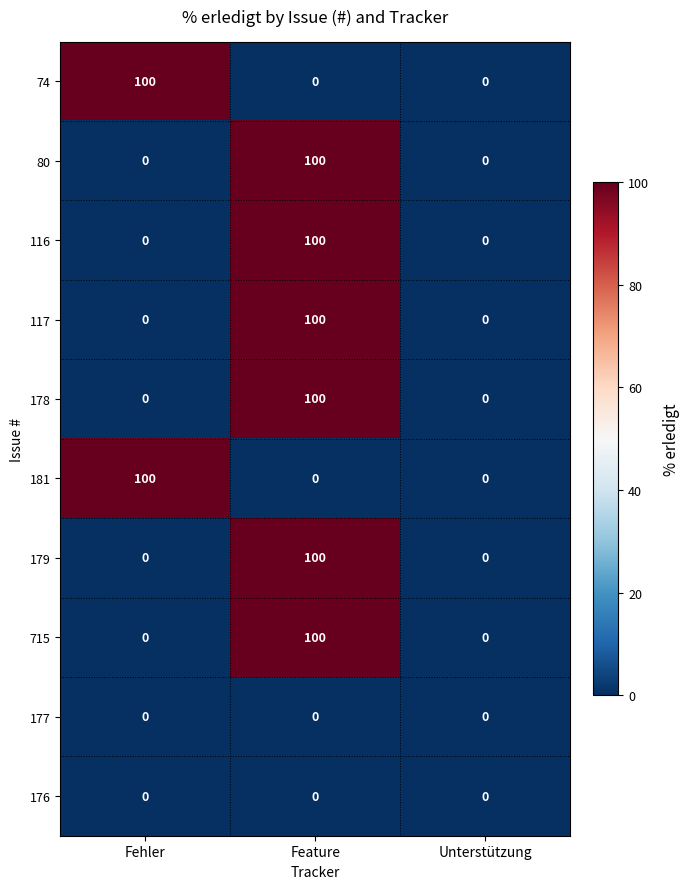

At which category is the sum across all series the highest?

Feature